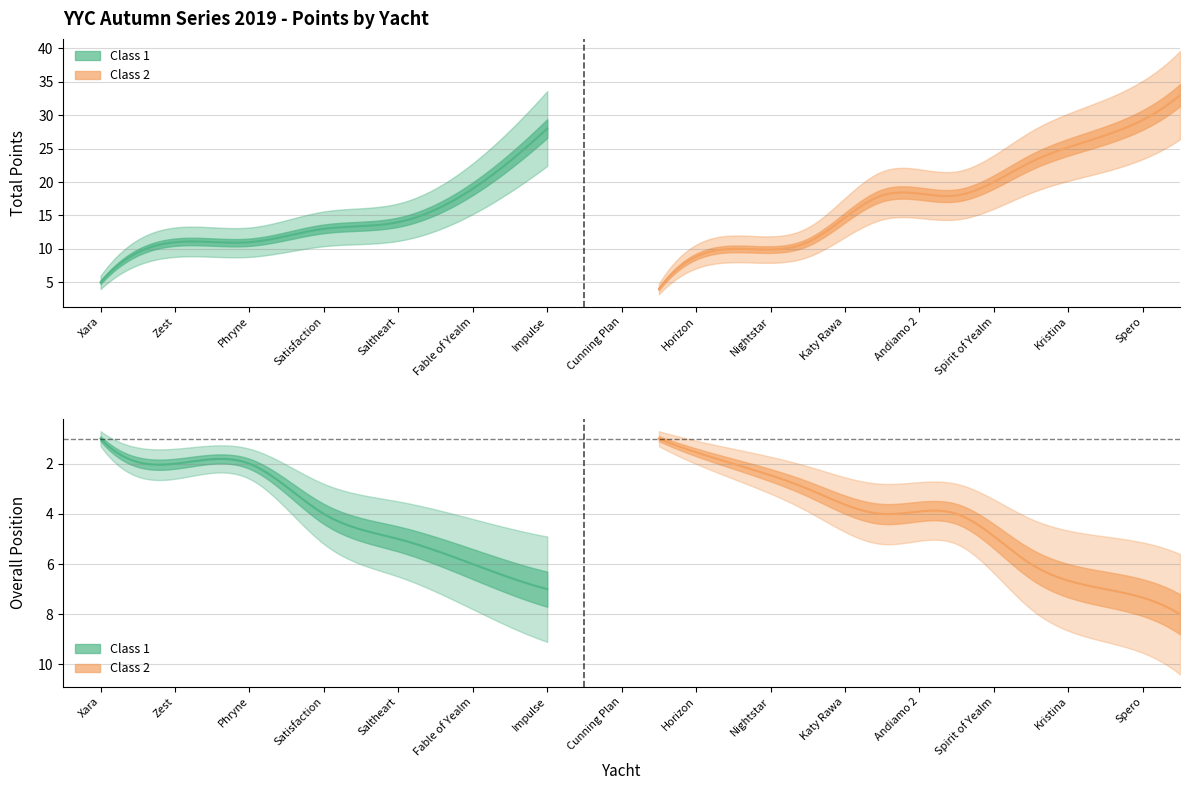

What position from the right is Andiamo 2?

4